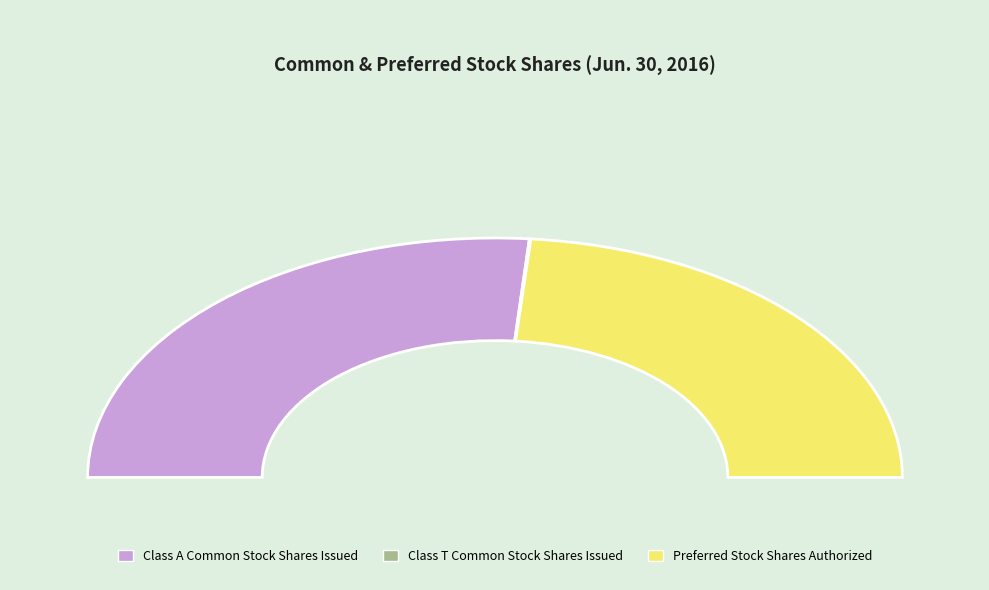

Count the number of slices in the pie.

3